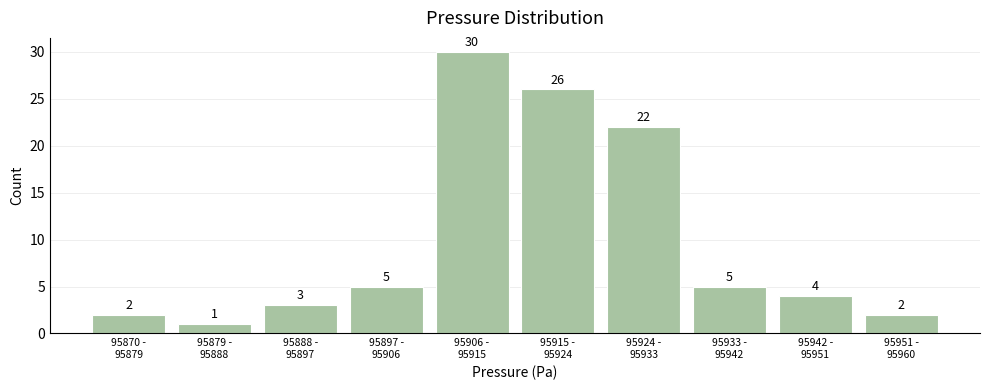

Reading right to left, extract all data points from this chart.

2	4	5	22	26	30	5	3	1	2